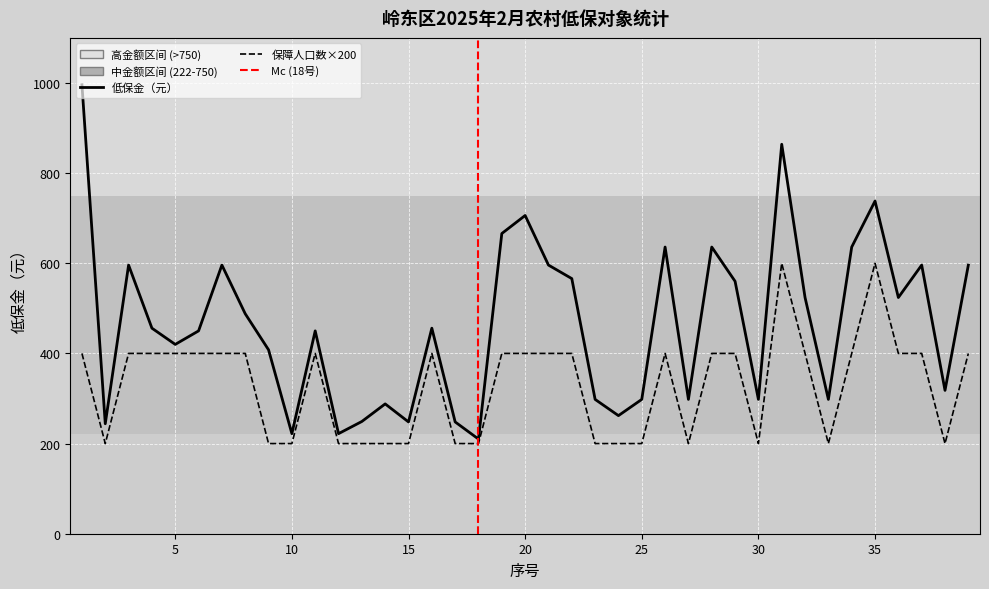

Reading left to right, extract all data points from this chart.

低保金（元）: 1=996	2=244	3=596	4=456	5=420	6=450	7=596	8=488	9=408	10=222	11=450	12=222	13=249	14=288	15=248	16=456	17=248	18=210	19=666	20=706	21=596	22=566	23=298	24=262	25=298	26=636	27=298	28=636	29=560	30=298	31=864	32=524	33=298	34=636	35=738	36=524	37=596	38=318	39=596
保障人口数: 1=400	2=200	3=400	4=400	5=400	6=400	7=400	8=400	9=200	10=200	11=400	12=200	13=200	14=200	15=200	16=400	17=200	18=200	19=400	20=400	21=400	22=400	23=200	24=200	25=200	26=400	27=200	28=400	29=400	30=200	31=600	32=400	33=200	34=400	35=600	36=400	37=400	38=200	39=400